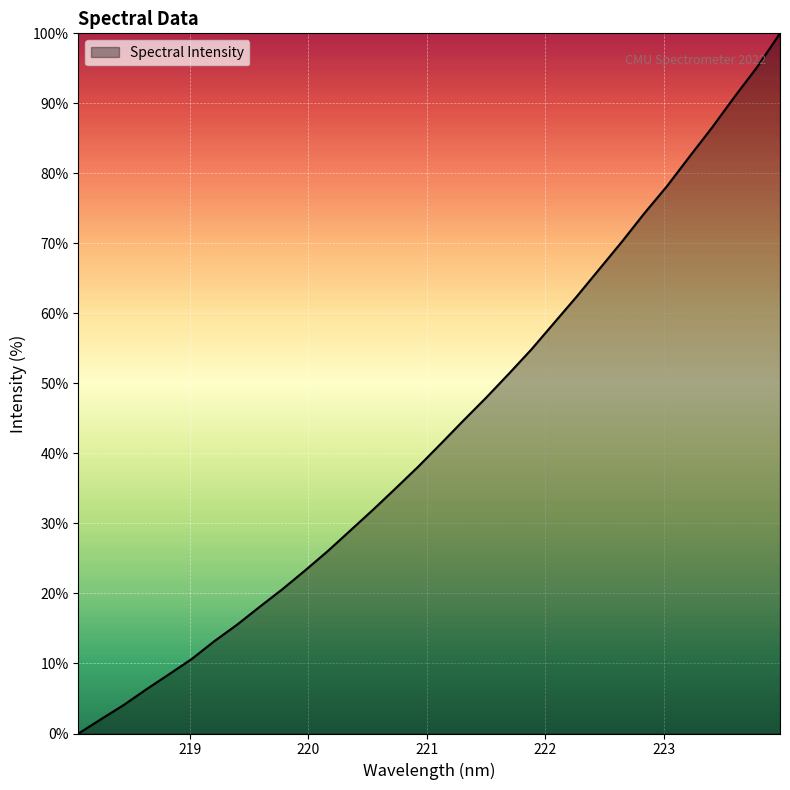

What is the maximum value shown in the chart?

100.0